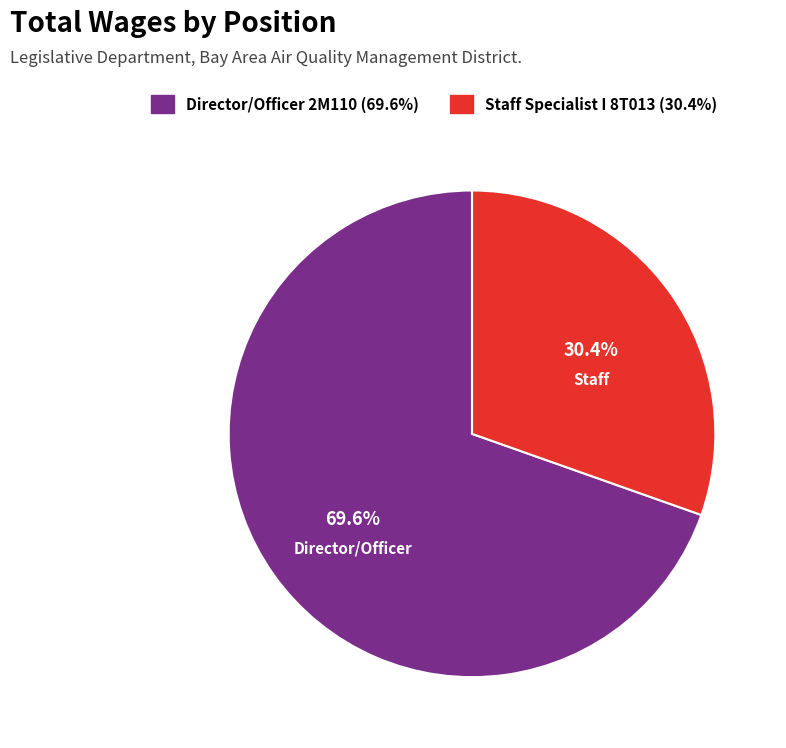

Which has a higher value, Director/Officer 2M110 or Staff Specialist I 8T013?

Director/Officer 2M110